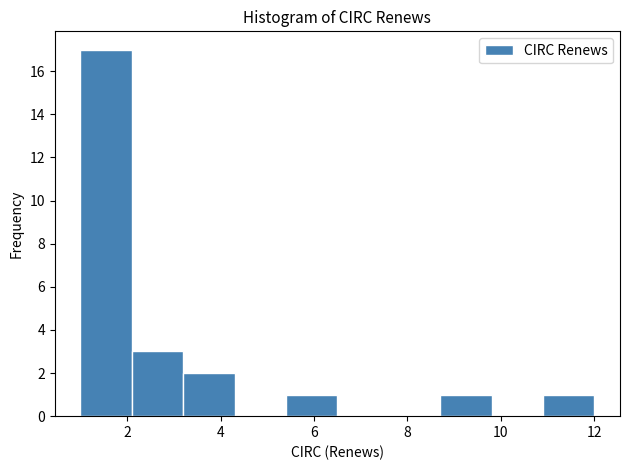

Which range on the x-axis has the tallest bar?

1.0 to 2.1